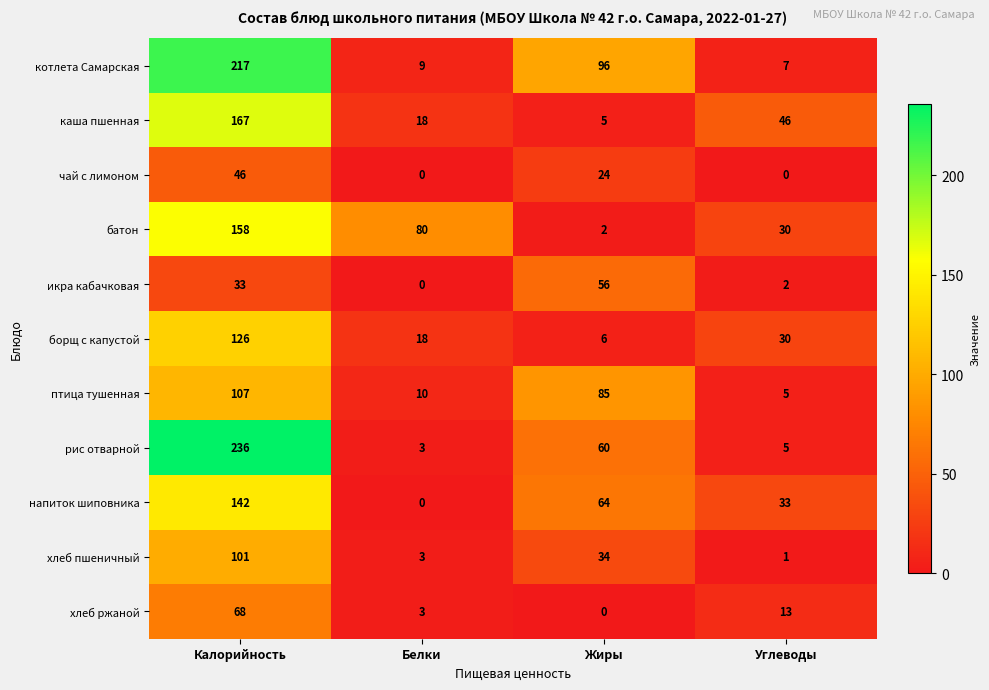

Rank the categories by каша пшенная value from lowest to highest.

Жиры, Белки, Углеводы, Калорийность